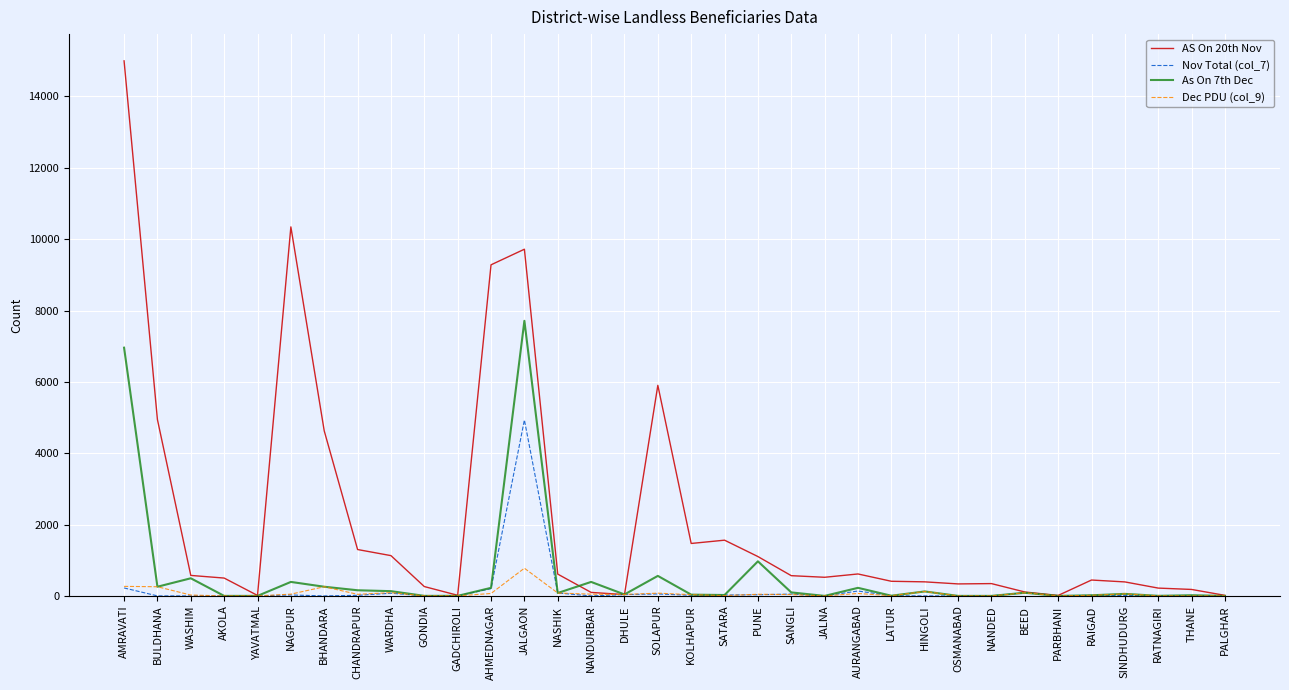

What is the total value across all series at BHANDARA?

5140